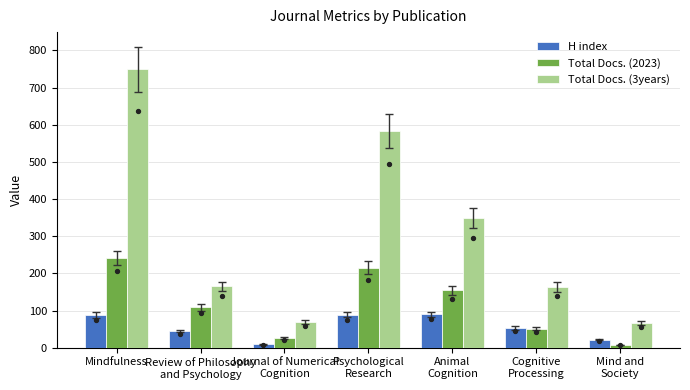

What is the total value across all series at Mind and
Society?

96